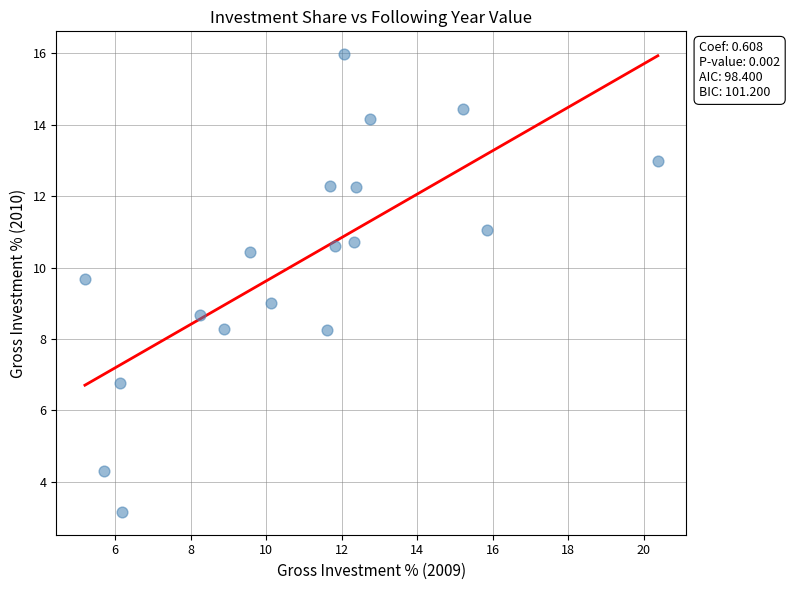

What is the range of X values (max minus min)?

15.2